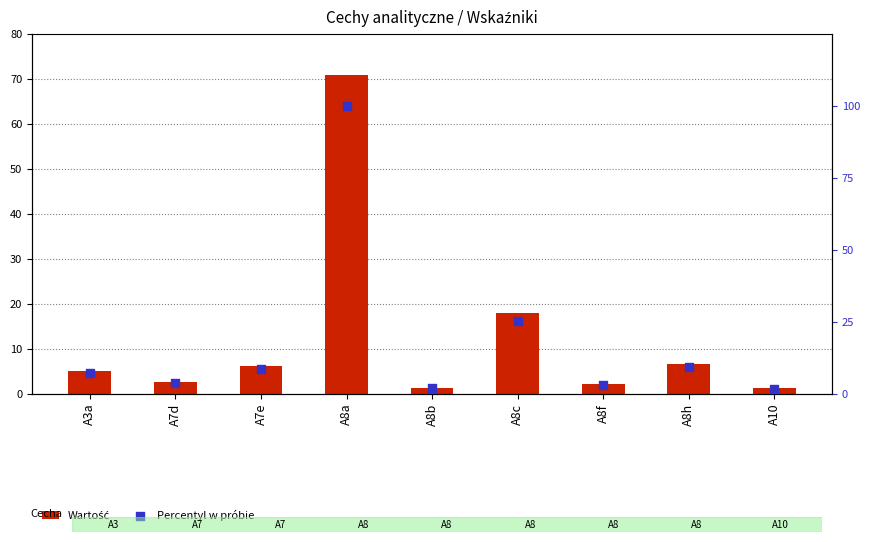

Which series has the largest total across all categories?

Percentyl w próbie